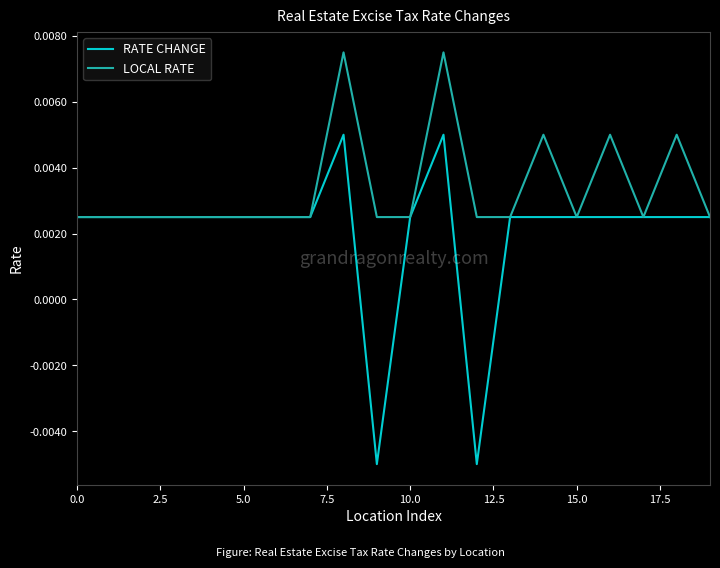

Which series has the largest total across all categories?

LOCAL RATE